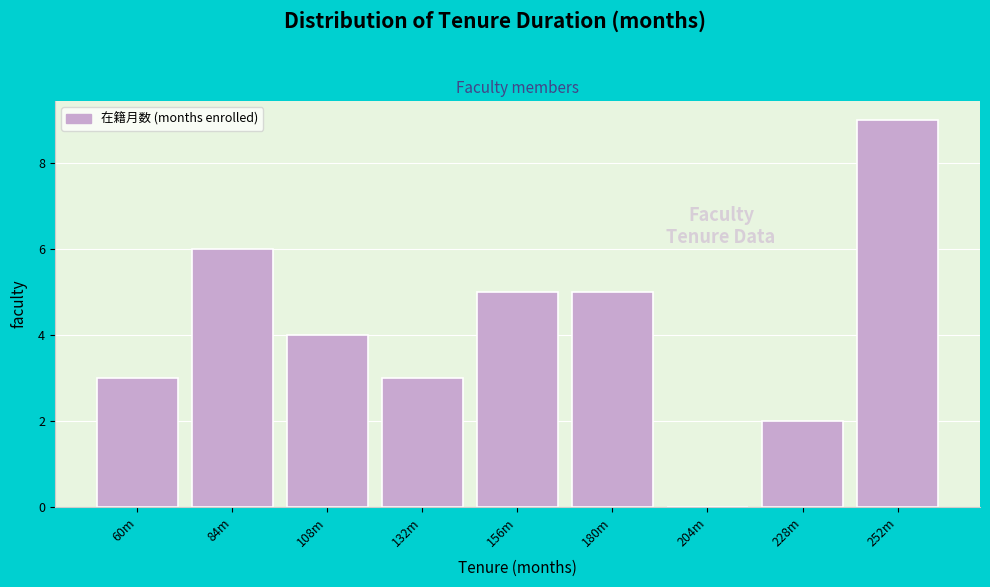

Reading left to right, extract all data points from this chart.

60m=3	84m=6	108m=4	132m=3	156m=5	180m=5	204m=0	228m=2	252m=9